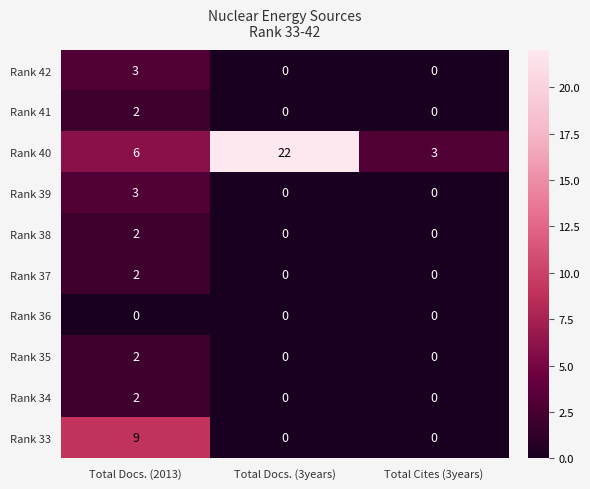

What is the difference between the maximum and minimum values in the Rank 39 series?

3